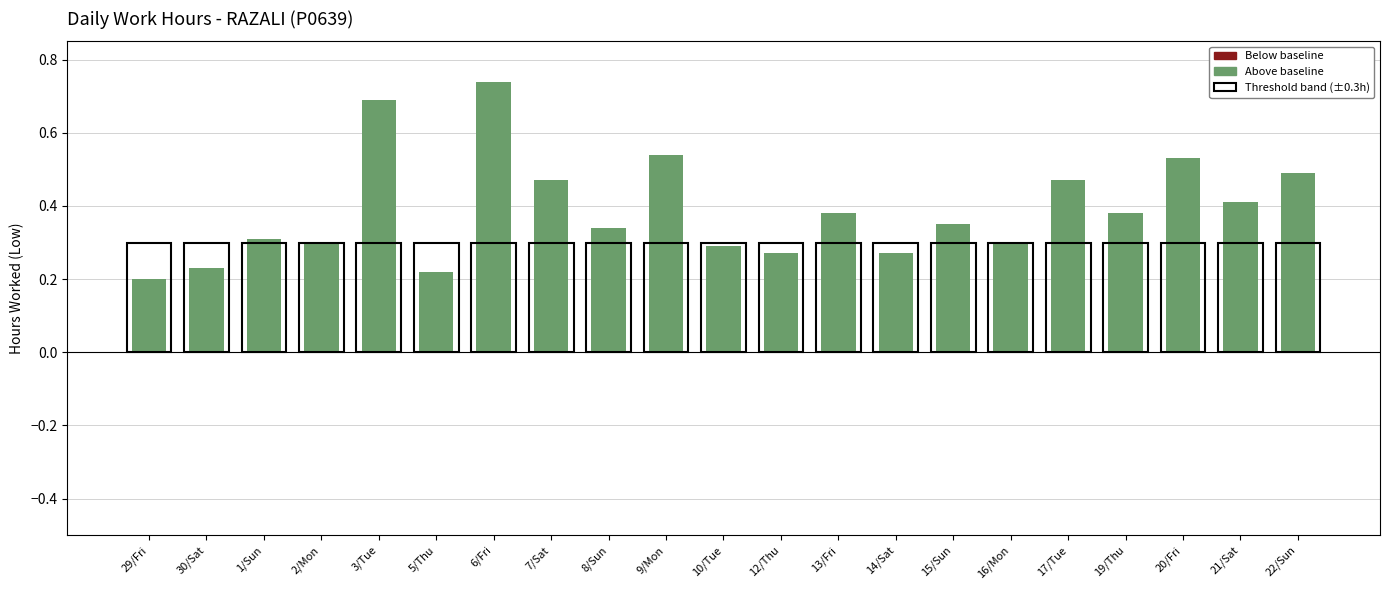

What is the label of the 10th bar from the left?

9/Mon